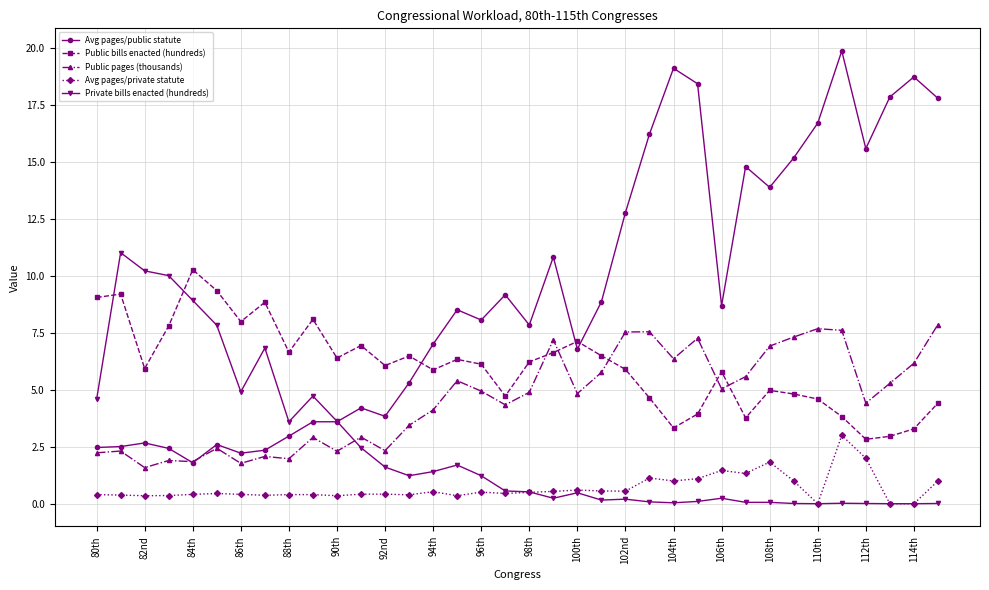

What is the highest value of the Avg pages/public statute series?

19.9